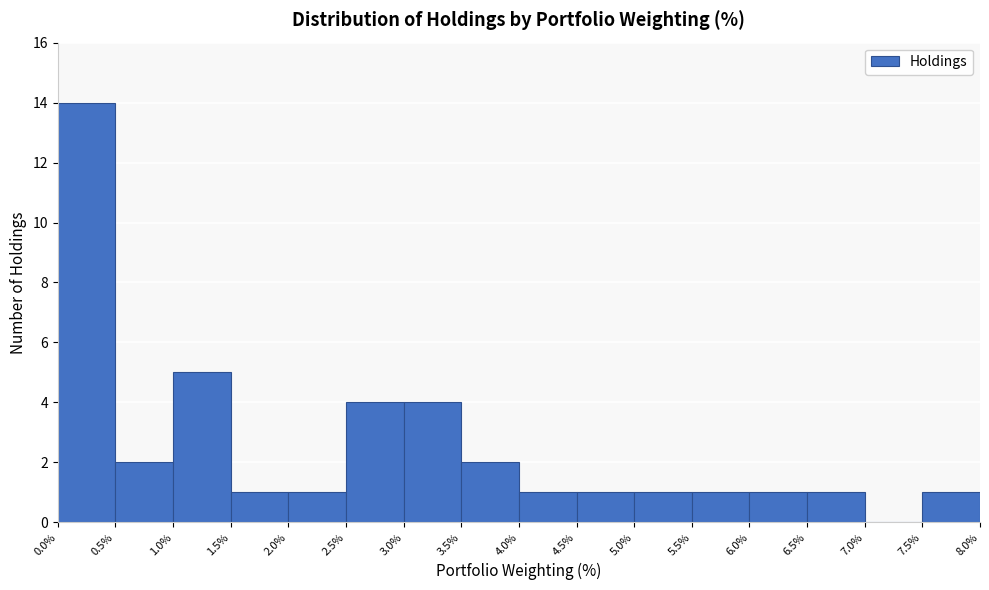

Reading left to right, transcribe this chart: for each bar, give the range it covers on the x-axis and its height. The values are not printed on the chart, so give them approximately, as read against the axis.

0.0% to 0.5%: 14
0.5% to 1.0%: 2
1.0% to 1.5%: 5
1.5% to 2.0%: 1
2.0% to 2.5%: 1
2.5% to 3.0%: 4
3.0% to 3.5%: 4
3.5% to 4.0%: 2
4.0% to 4.5%: 1
4.5% to 5.0%: 1
5.0% to 5.5%: 1
5.5% to 6.0%: 1
6.0% to 6.5%: 1
6.5% to 7.0%: 1
7.0% to 7.5%: 0
7.5% to 8.0%: 1